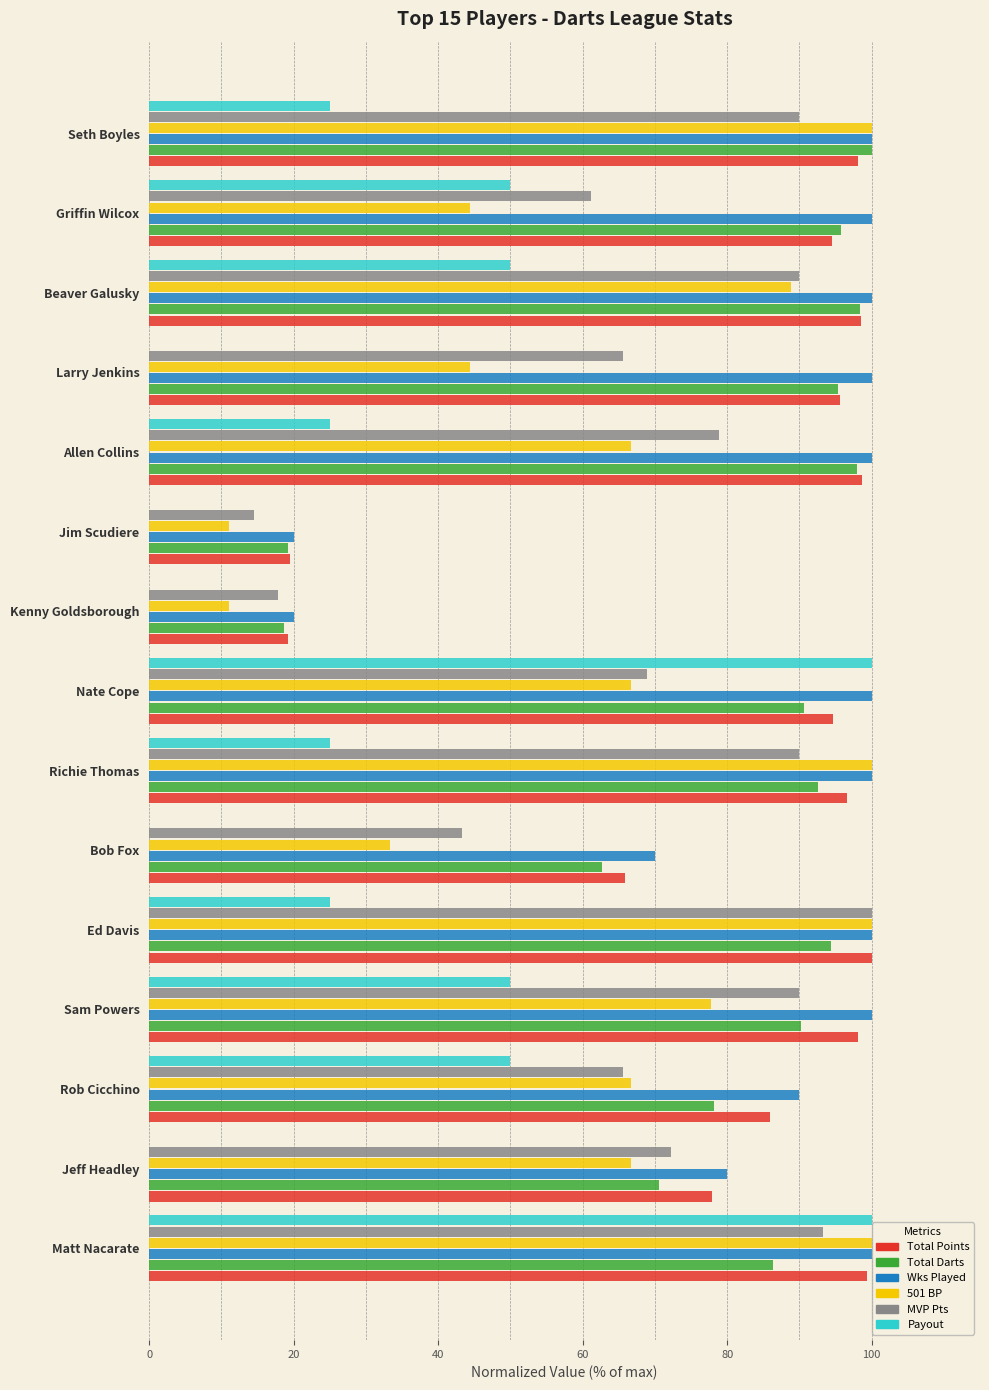

At which category is the sum across all series the highest?

Matt Nacarate